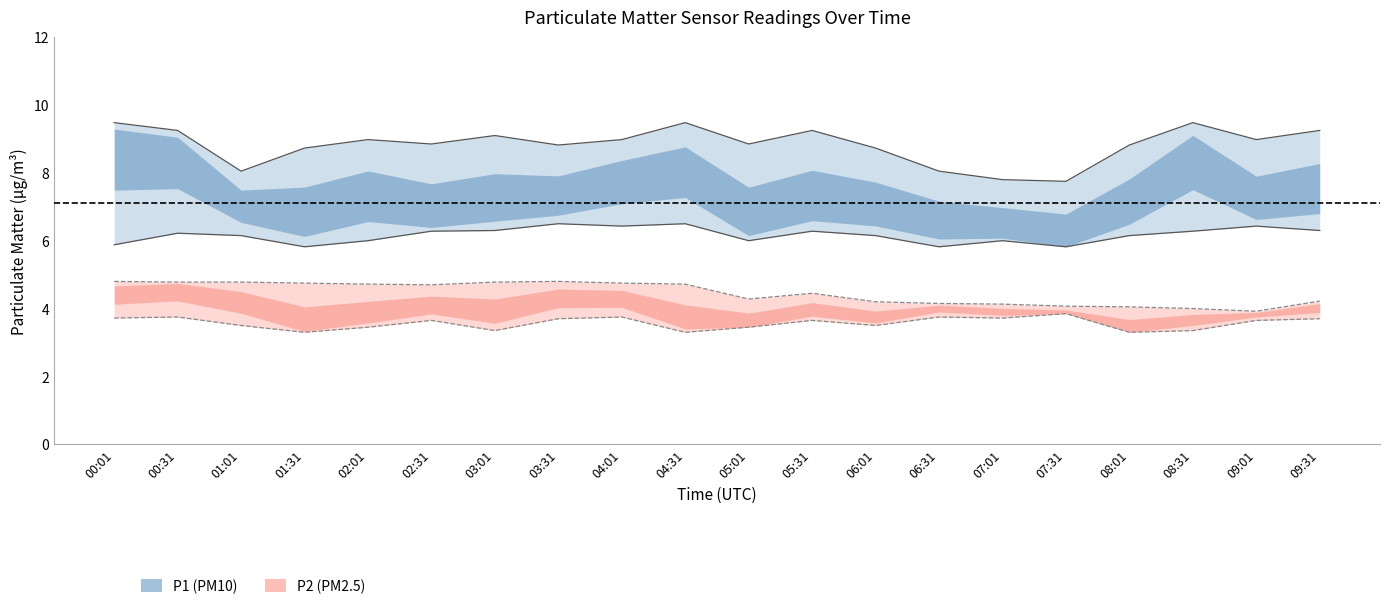

The P1_lower series shows 3.3 at 04:01. True or false?

False